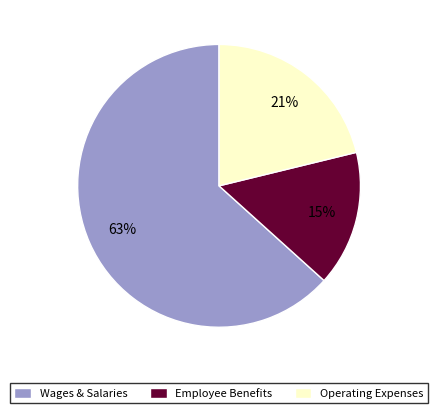

Is the sum of Employee Benefits and Operating Expenses greater than half?

No